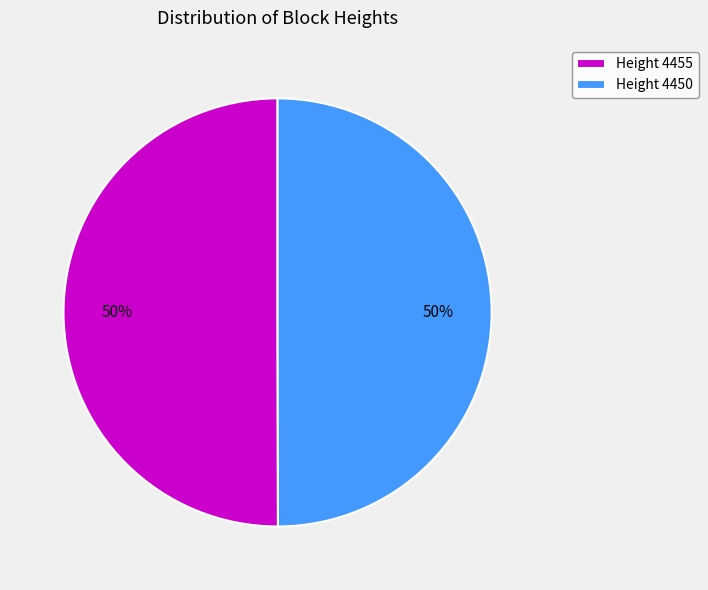

To the nearest percent, what is the average slice percentage?

50%